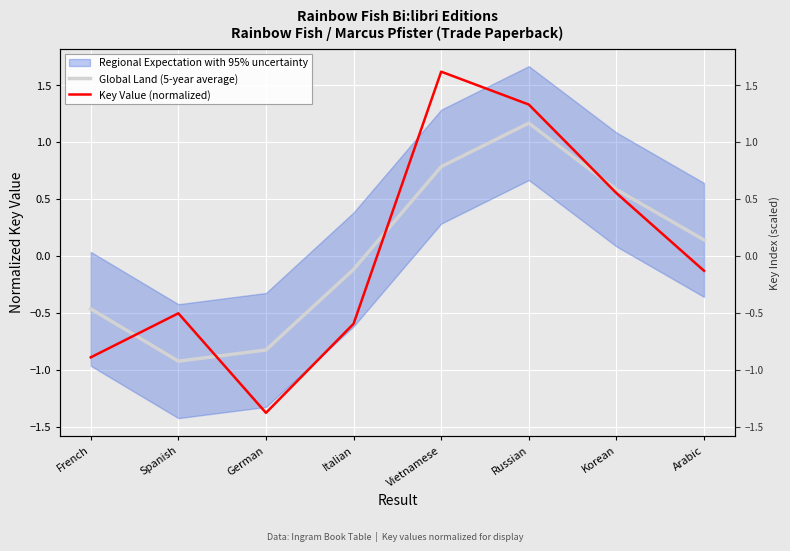

Which series has the largest total across all categories?

Global Land (5-year average)